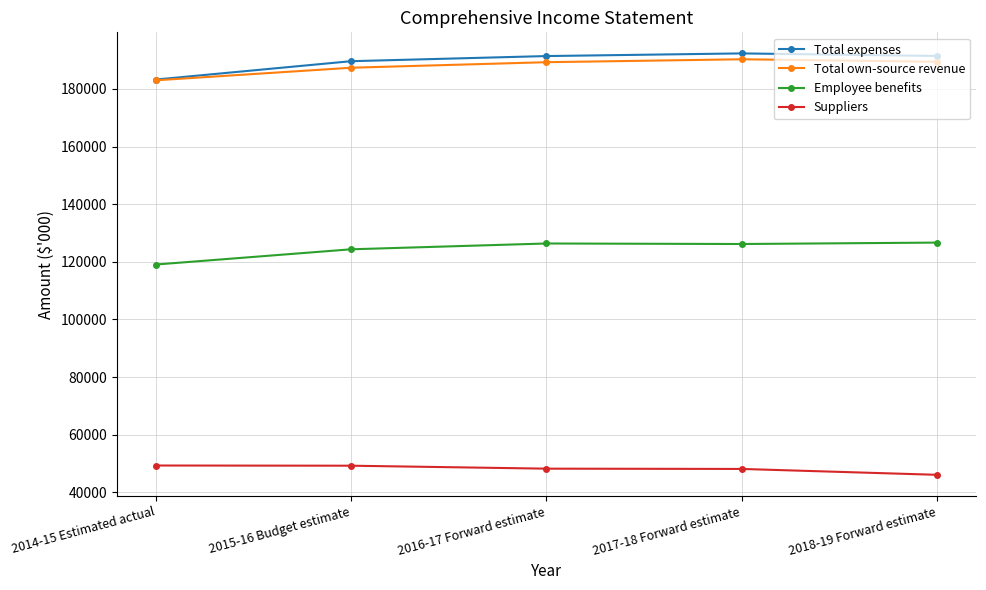

How many values in the Total own-source revenue series are below 189300?

2